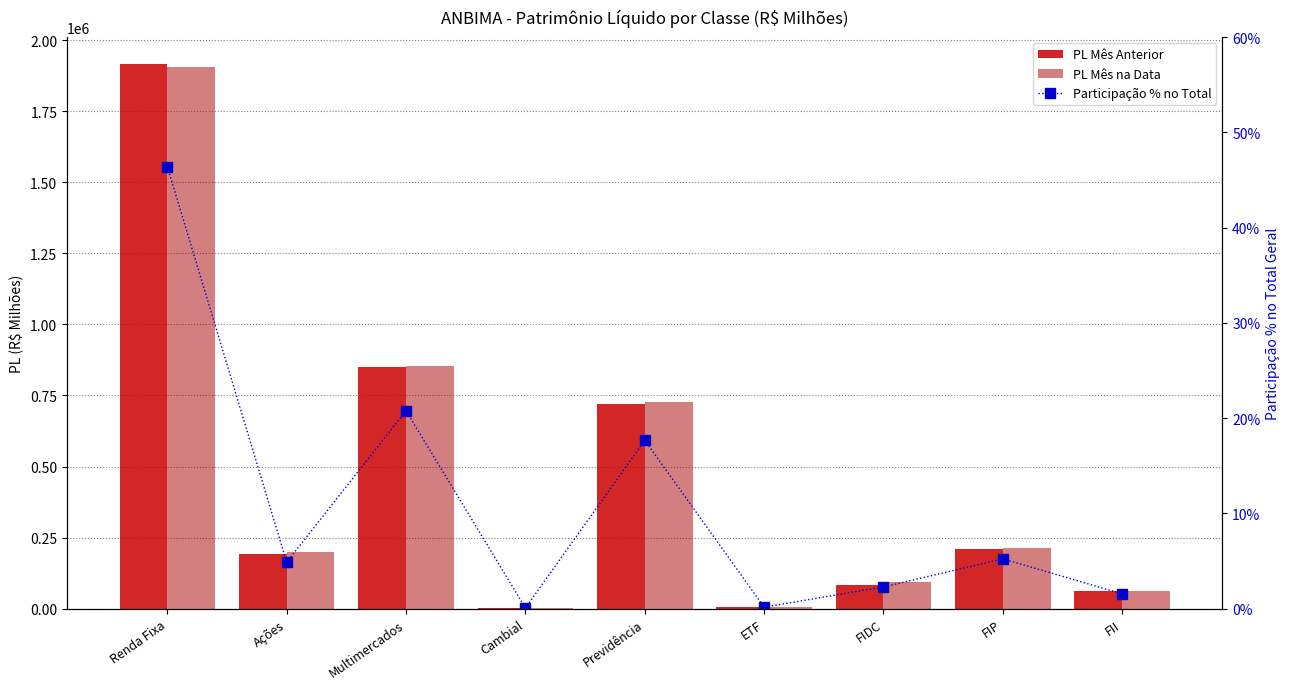

What value does the PL Mês Anterior series have at Ações?

192491.3